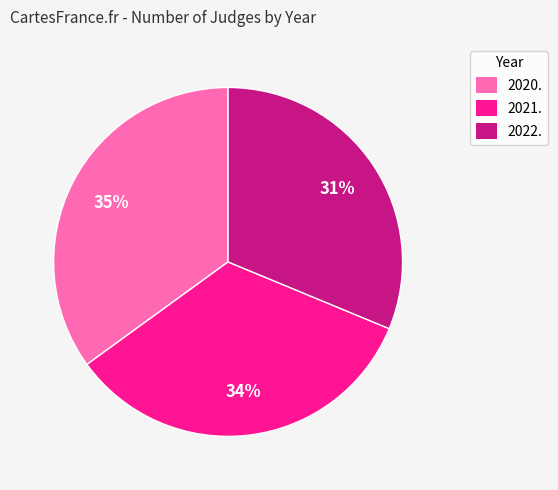

To the nearest percent, what is the average slice percentage?

33%